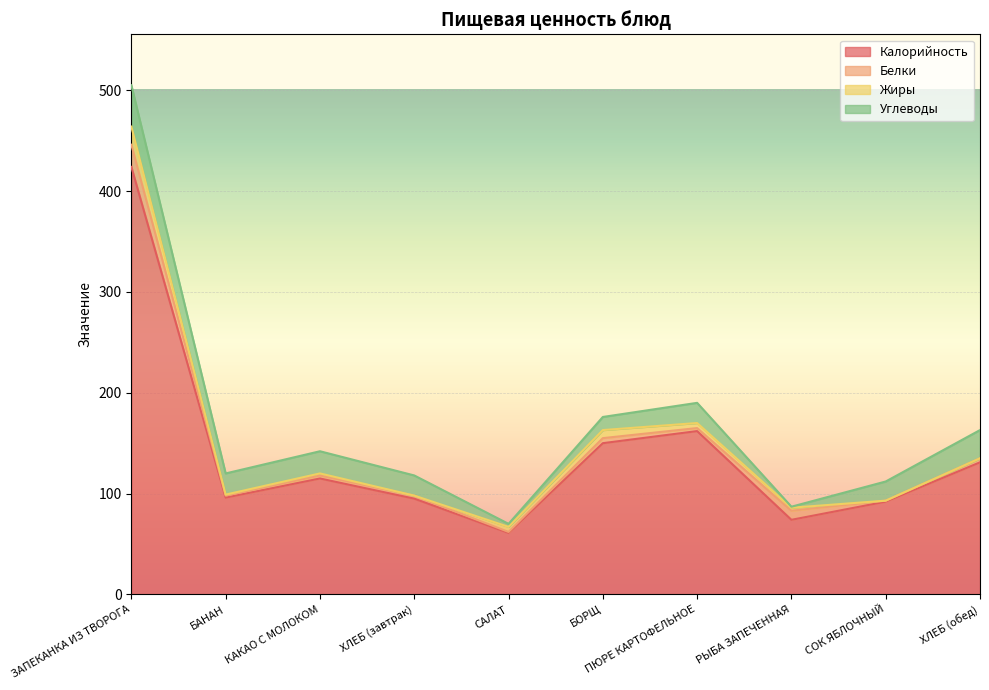

What is the highest value of the Белки series?

22